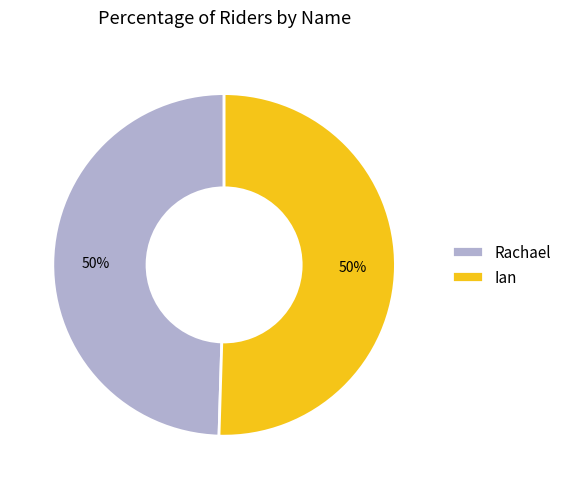

What is the ratio of the value at Ian to the value at Rachael?

1.0